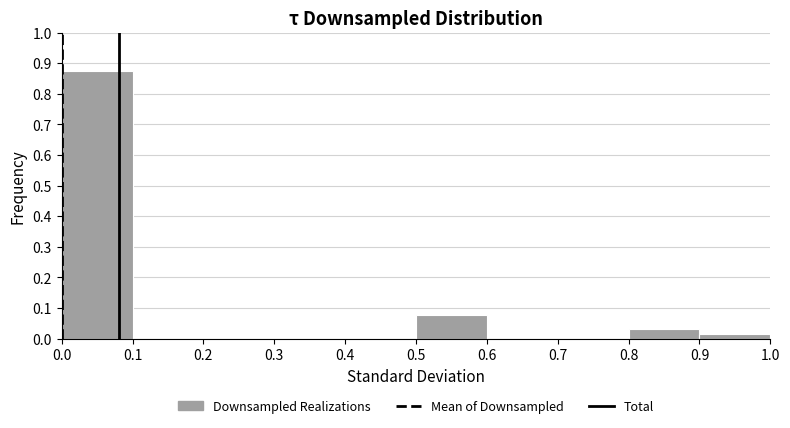

How tall is the bar that spans 0.5 to 0.6 on the x-axis? The values are not printed on the chart, so give them approximately, as read against the axis.

0.08